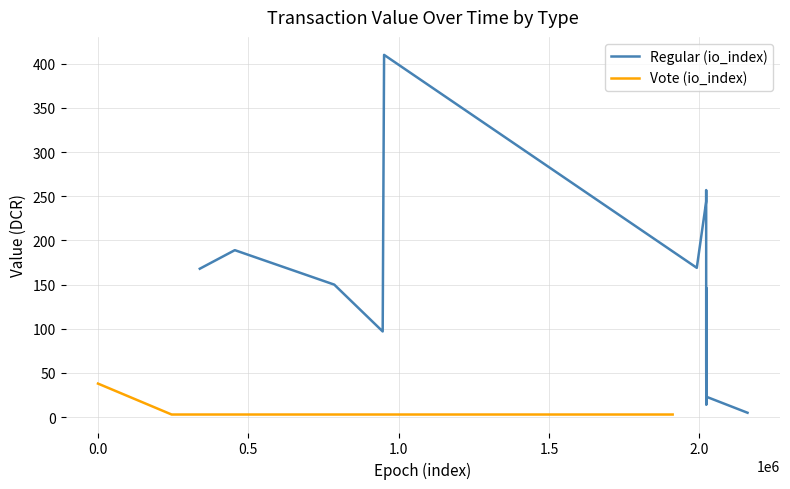

True or false: Regular (io_index) has a value of 169 at 2.0.

True